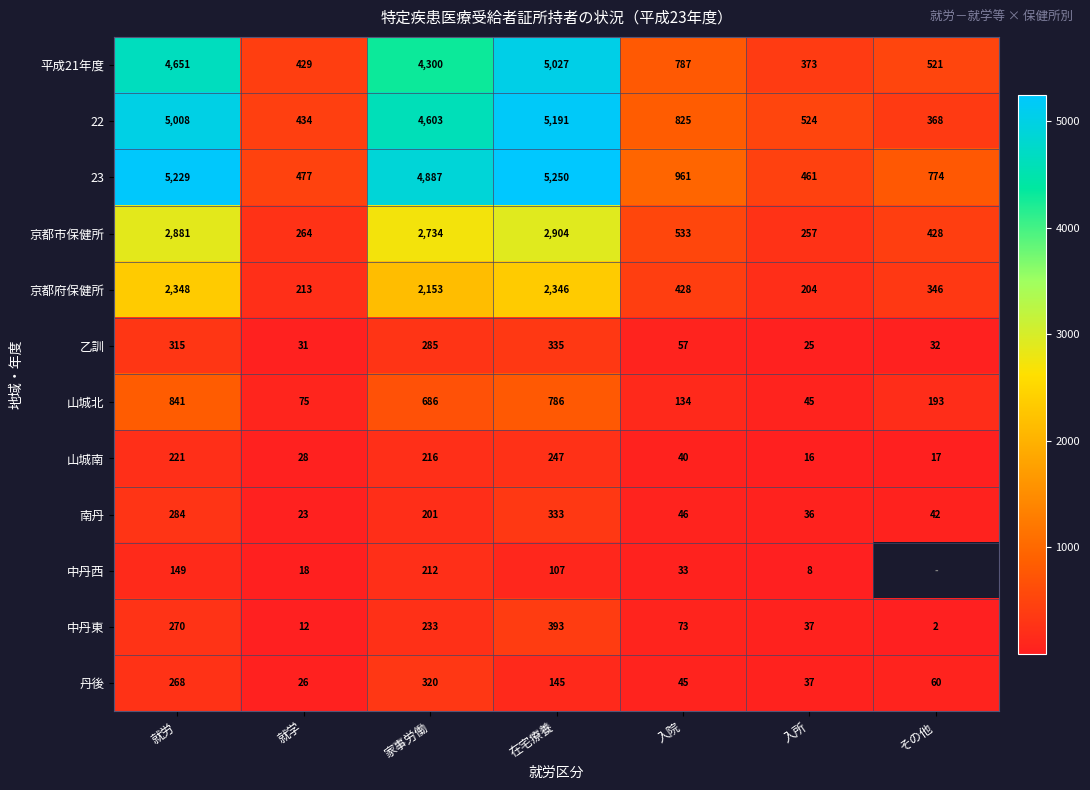

Is it true that 22 equals 925.5 at 入所?

False